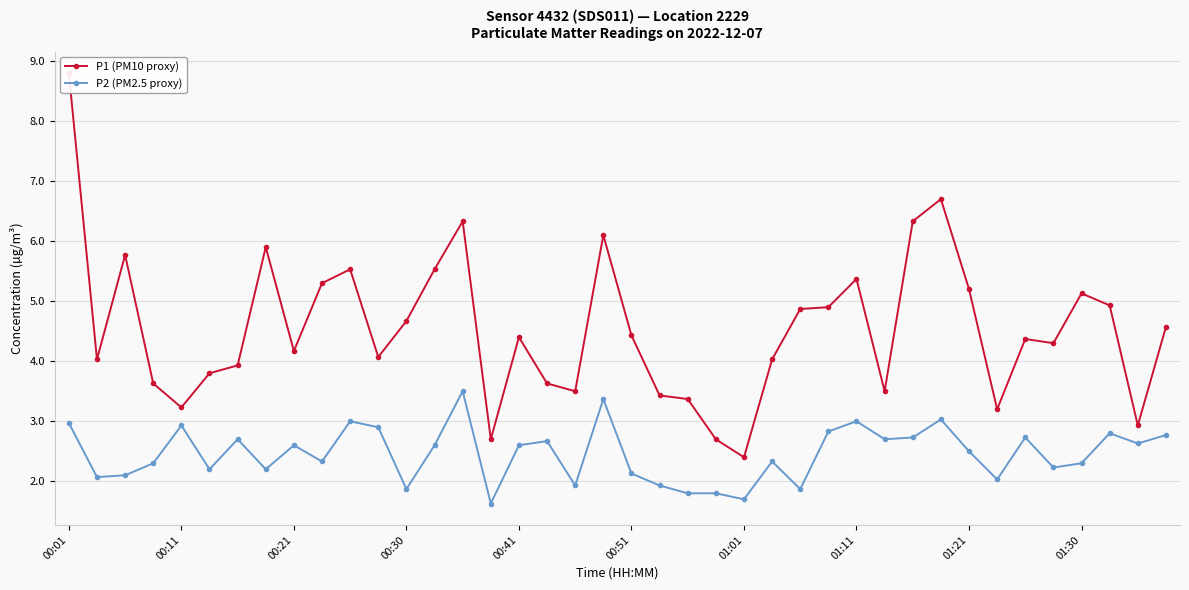

Count the number of categories in the chart.

40